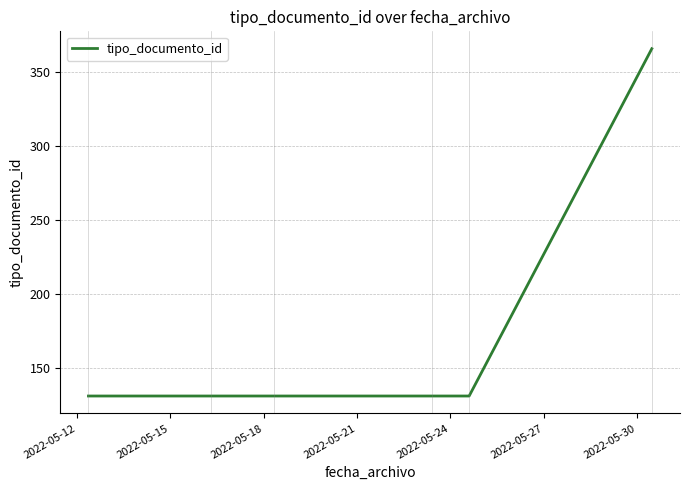

What is the smallest value displayed?

131